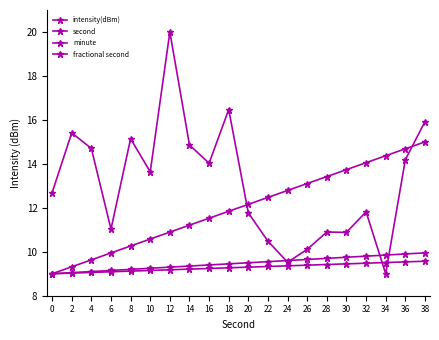

Reading left to right, transcribe all the data shown in this chart.

intensity(dBm): 12.7	15.4	14.7	11.0	15.1	13.6	20.0	14.9	14.0	16.5	11.8	10.5	9.5	10.1	10.9	10.9	11.8	9.0	14.2	15.9
second: 9.0	9.3	9.6	9.9	10.3	10.6	10.9	11.2	11.5	11.8	12.2	12.5	12.8	13.1	13.4	13.7	14.1	14.4	14.7	15.0
minute: 9.0	9.1	9.1	9.2	9.2	9.2	9.3	9.3	9.4	9.4	9.5	9.6	9.6	9.7	9.7	9.8	9.8	9.8	9.9	9.9
fractional second: 9.0	9.0	9.1	9.1	9.1	9.2	9.2	9.2	9.2	9.3	9.3	9.3	9.4	9.4	9.4	9.4	9.5	9.5	9.5	9.6